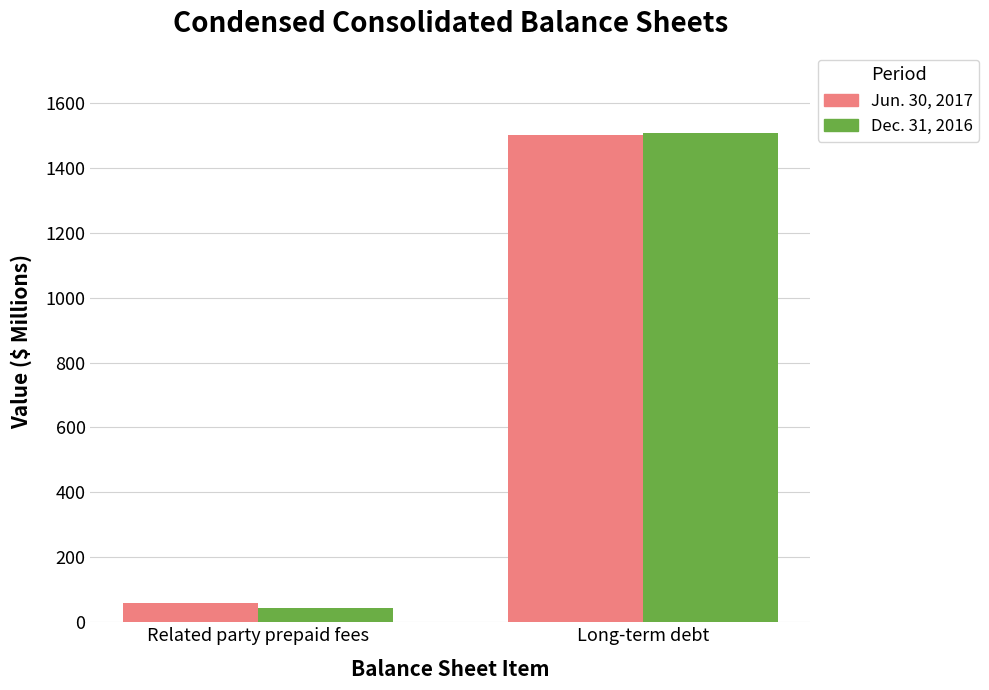

At which category is the sum across all series the highest?

Long-term debt